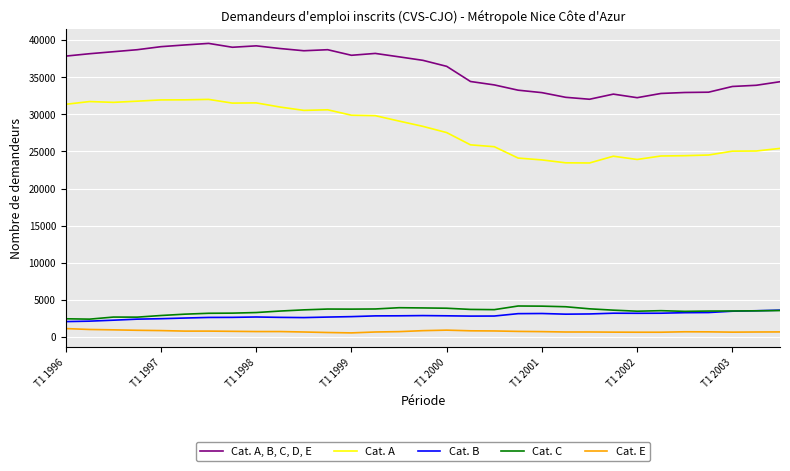

Which series has the largest total across all categories?

Cat. A, B, C, D, E